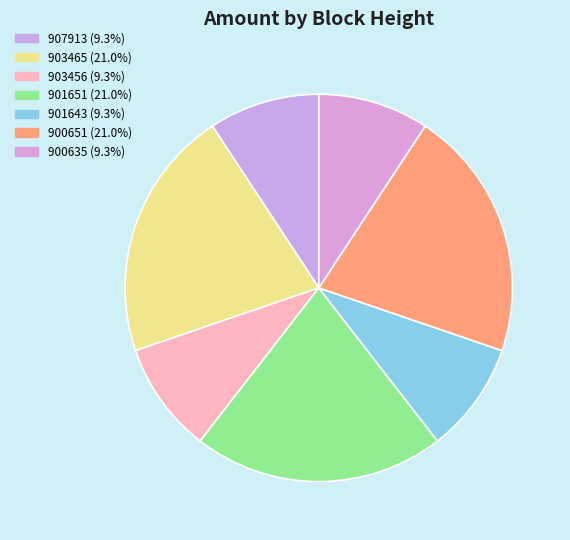

To the nearest percent, what portion does 900635 represent?

9%